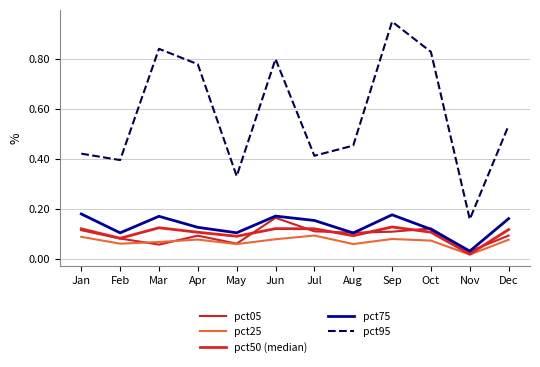

The pct50 (median) series shows 0.0 at Dec. True or false?

False